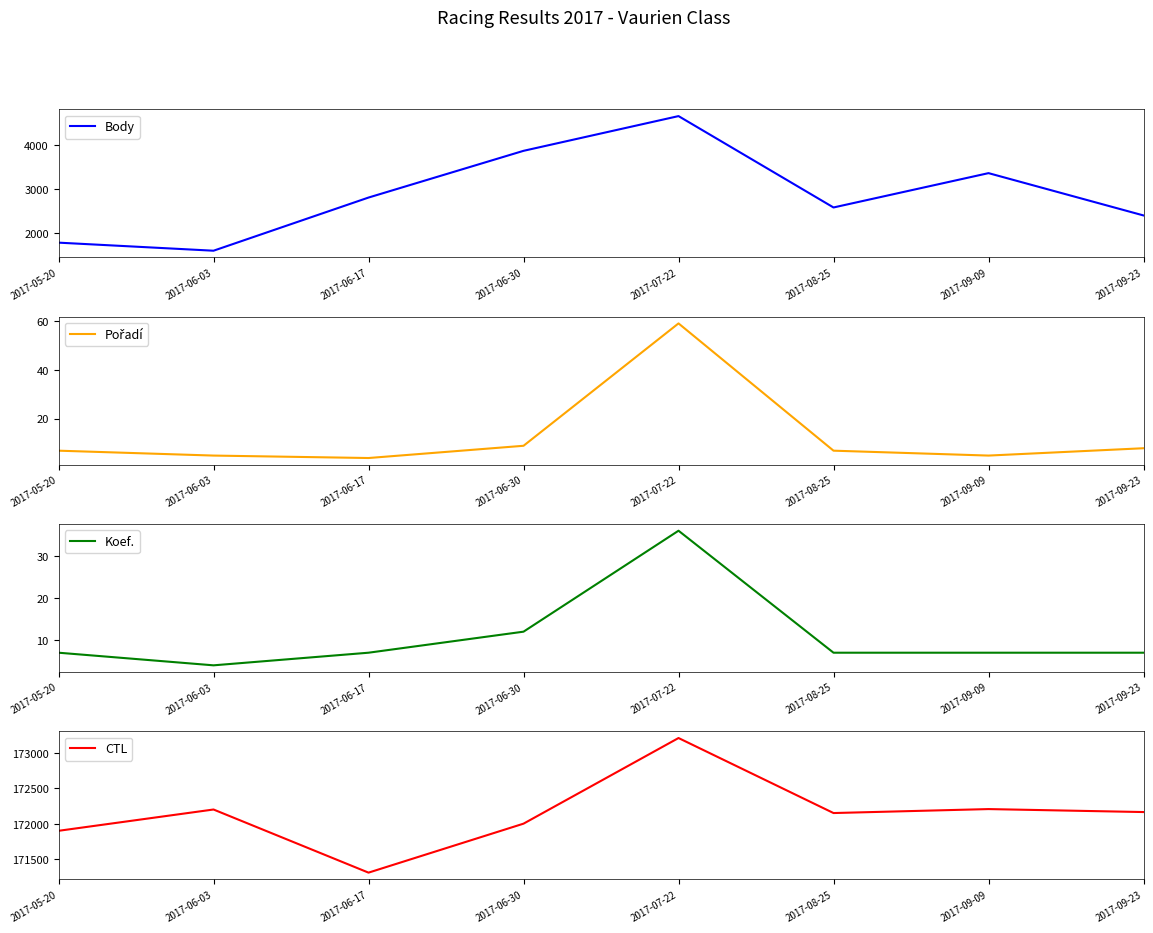

What is the total value across all series at 2017-06-03?

173820